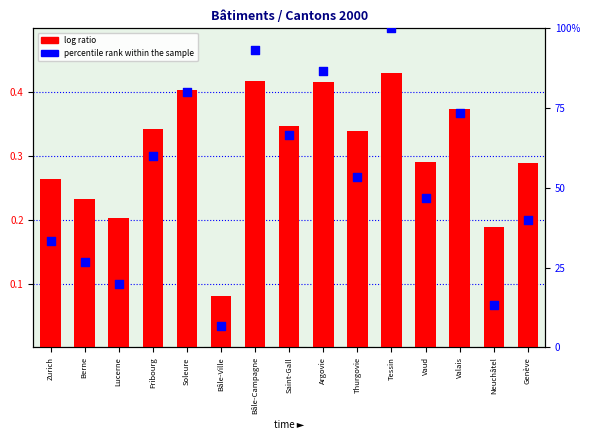

At how many categories does at least one series exceed 30?

11